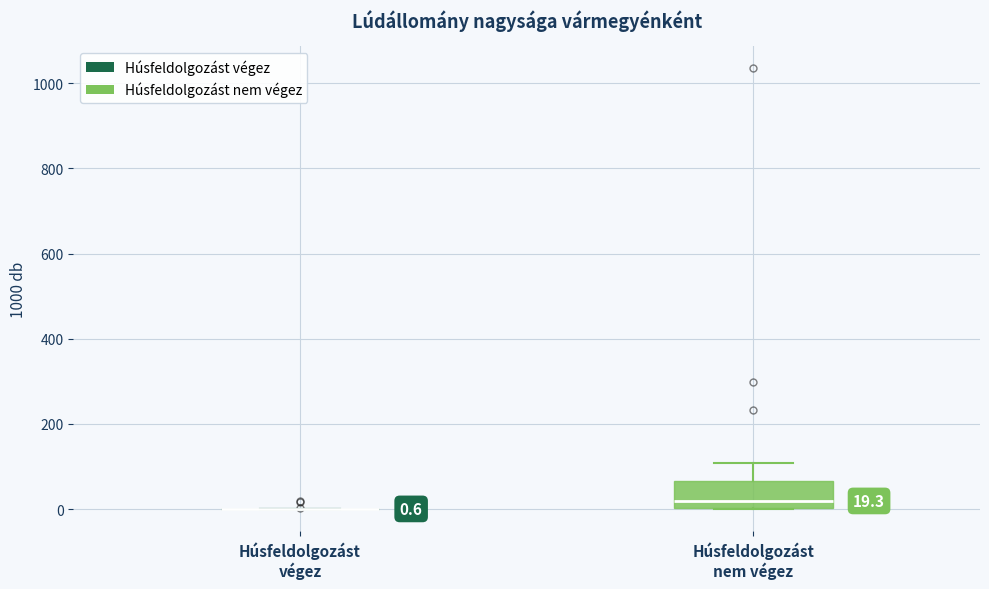

Comparing the boxes themselves (not the whiskers), which one is the tallest?

Húsfeldolgozást nem végez